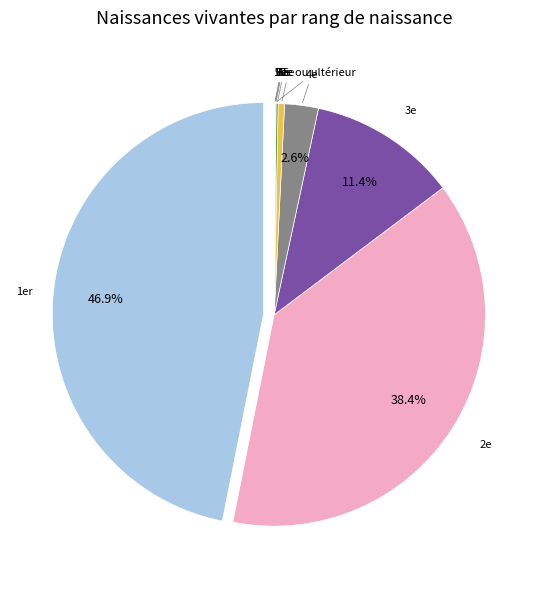

Does any single category account for the majority?

No